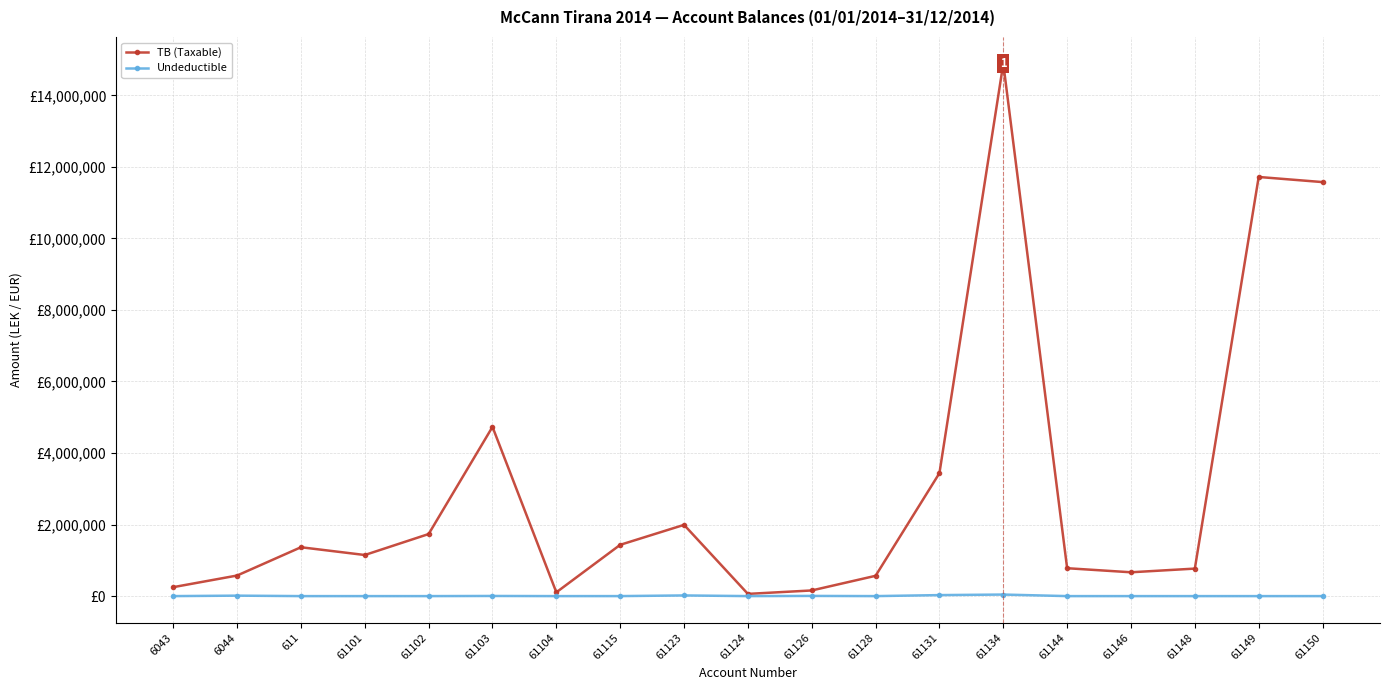

What are all the series names shown in the legend?

TB (Taxable), Undeductible